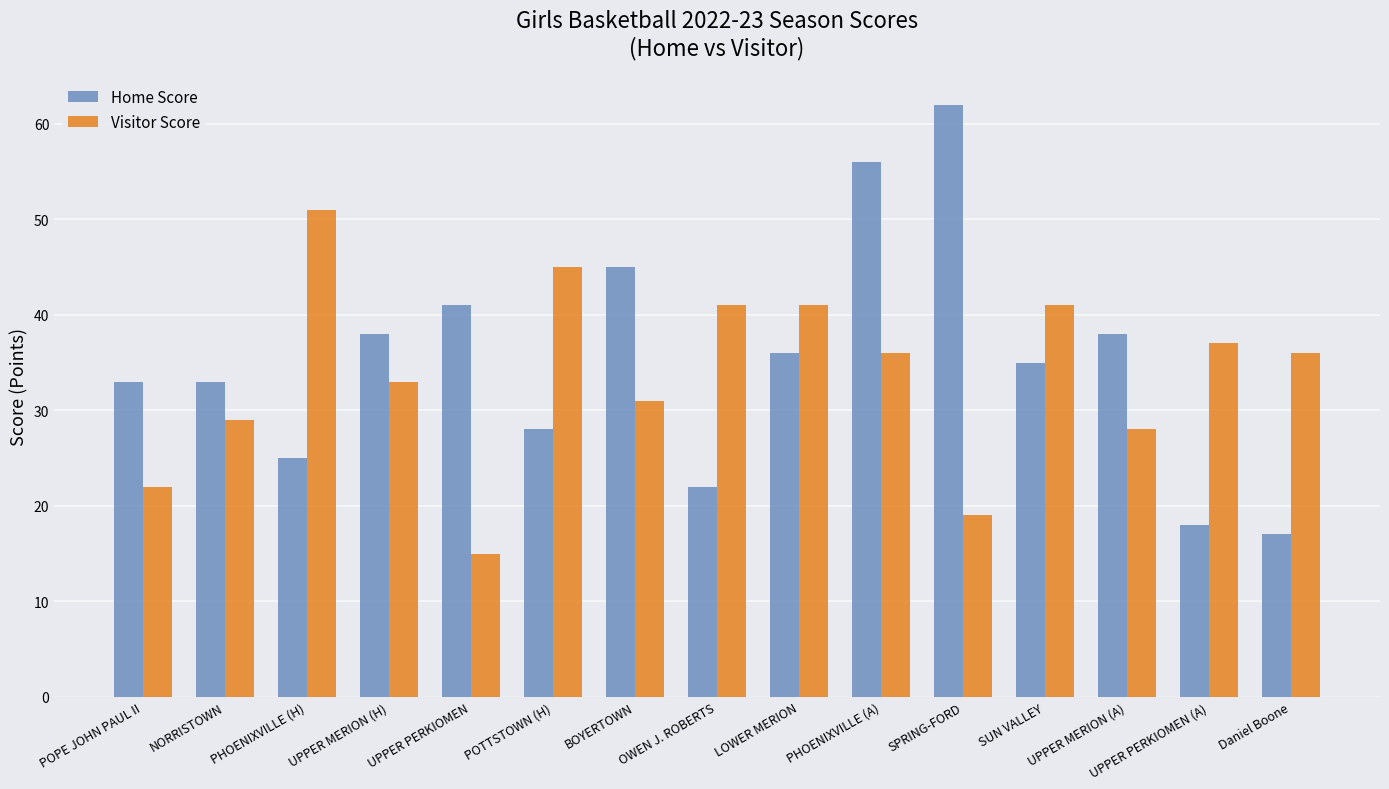

Is the value of Visitor Score at PHOENIXVILLE (H) greater than the value of Home Score at UPPER MERION (H)?

Yes